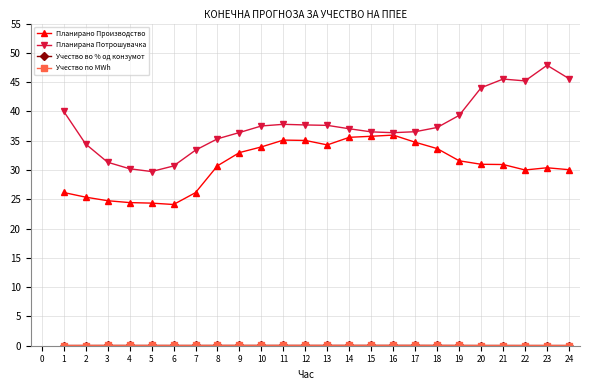

Rank the series at 14 from highest to lowest value.

Планирана Потрошувачка, Планирано Производство, Учество во % од конзумот, Учество по MWh